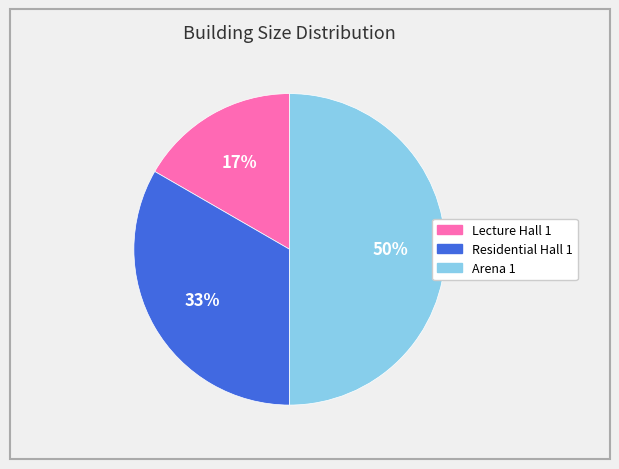

Is it true that Residential Hall 1 is 33% of the pie?

True